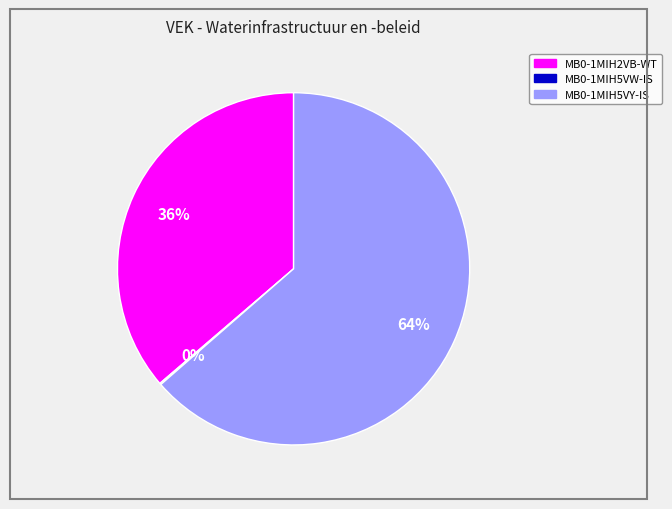

Do MB0-1MIH2VB-WT and MB0-1MIH5VY-IS together represent more than half of the pie?

Yes